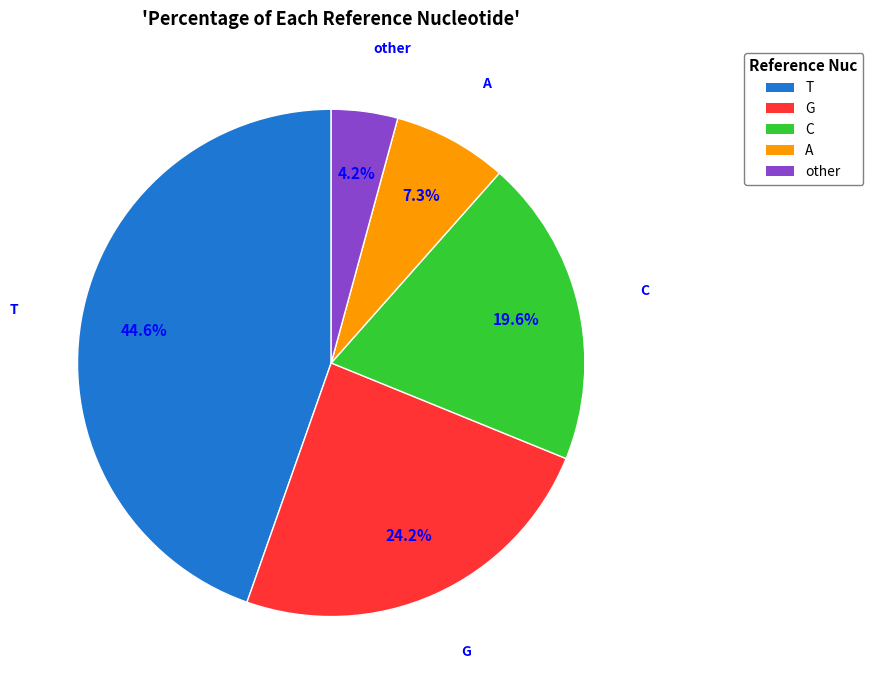

Combined, do G and C account for over 50%?

No